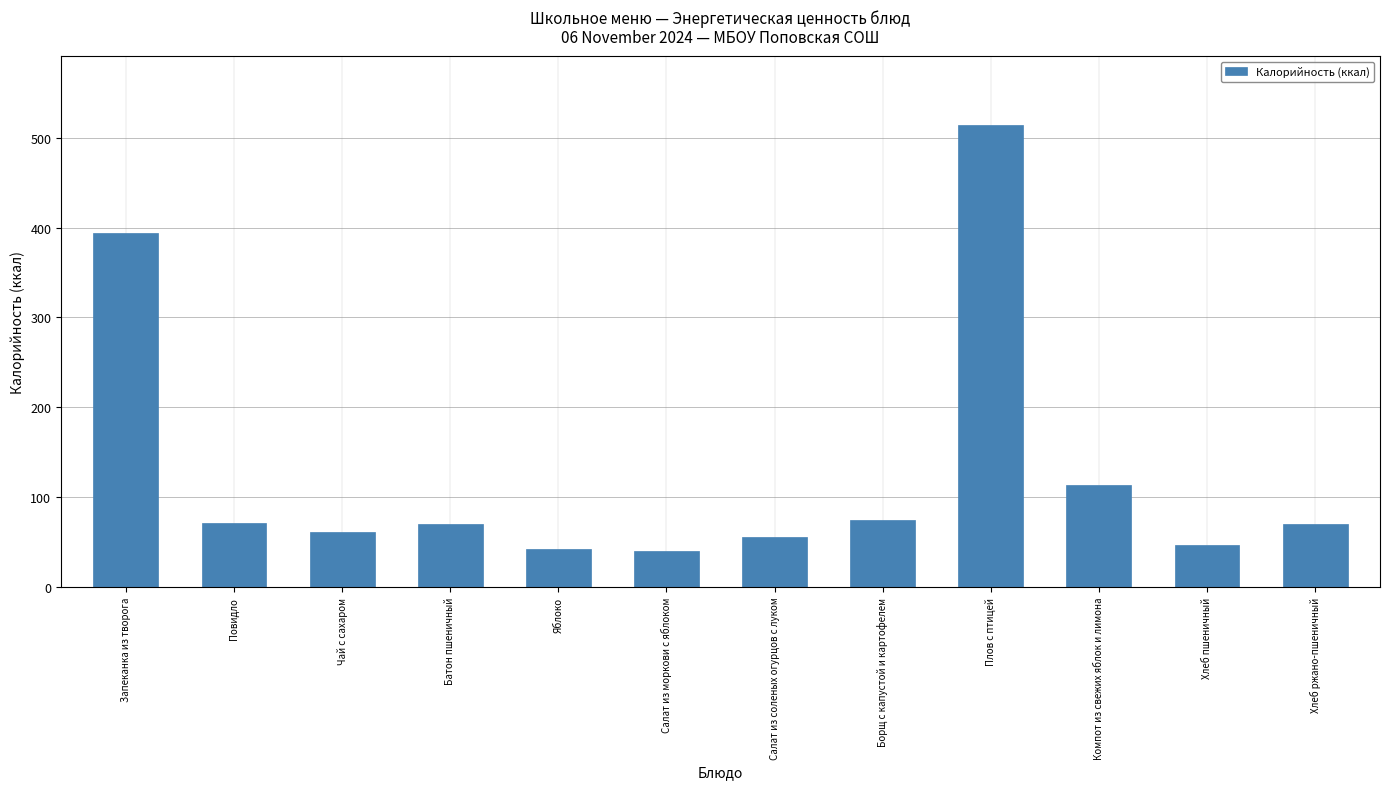

True or false: the data shows 113.6 at Компот из свежих яблок и лимона.

True